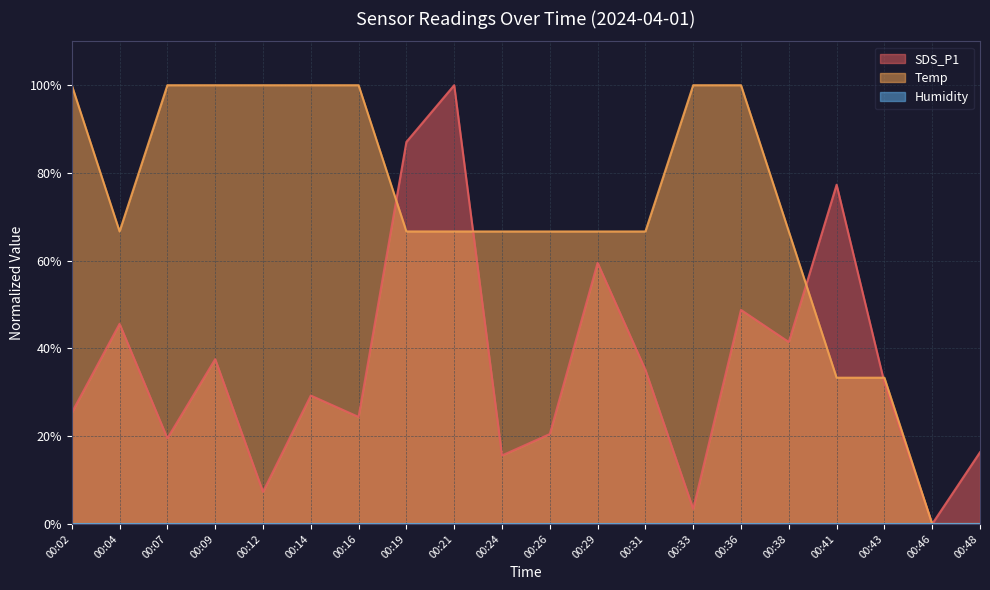

How many times do SDS_P1 and Temp cross each other?

4